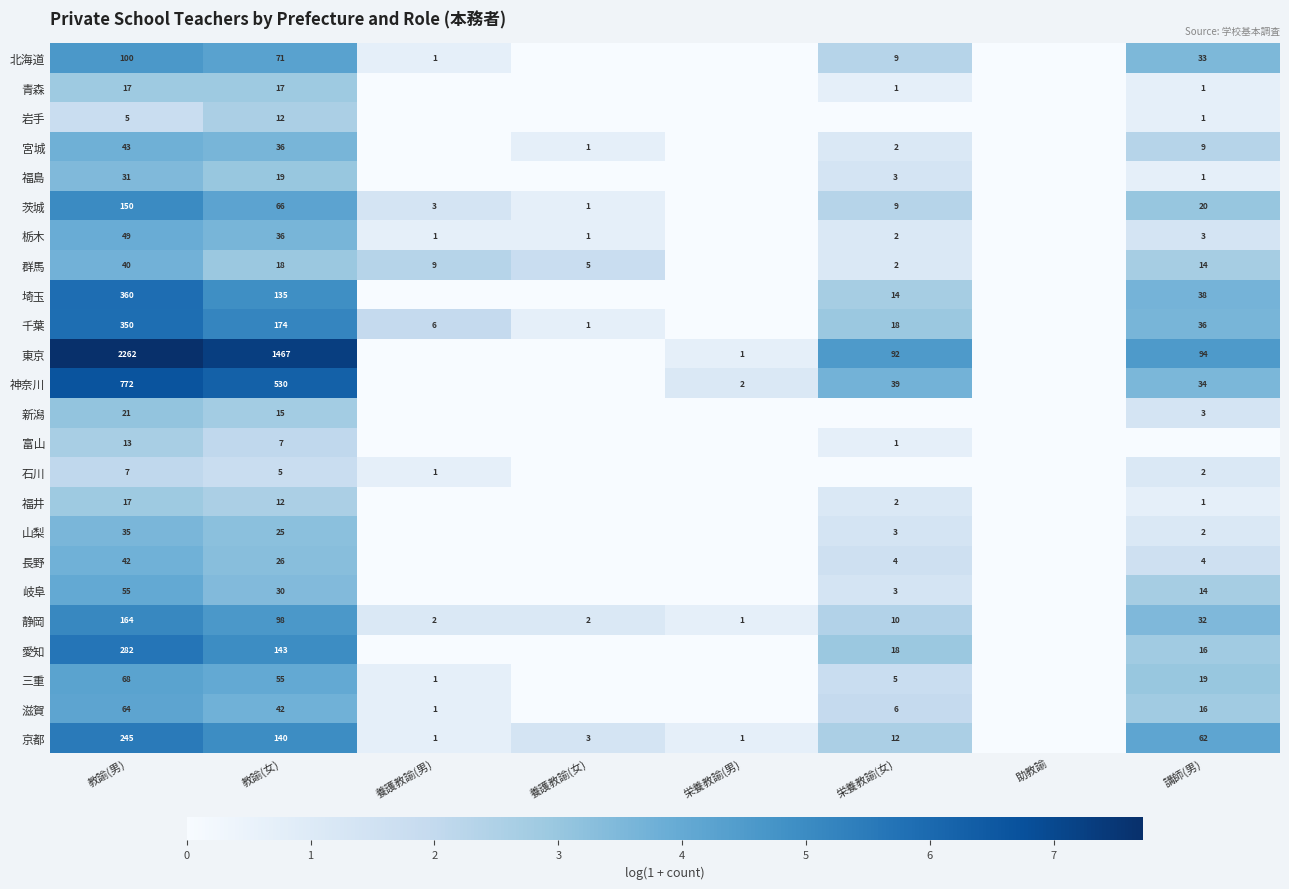

What is the total value across all series at 教諭(男)?

5192